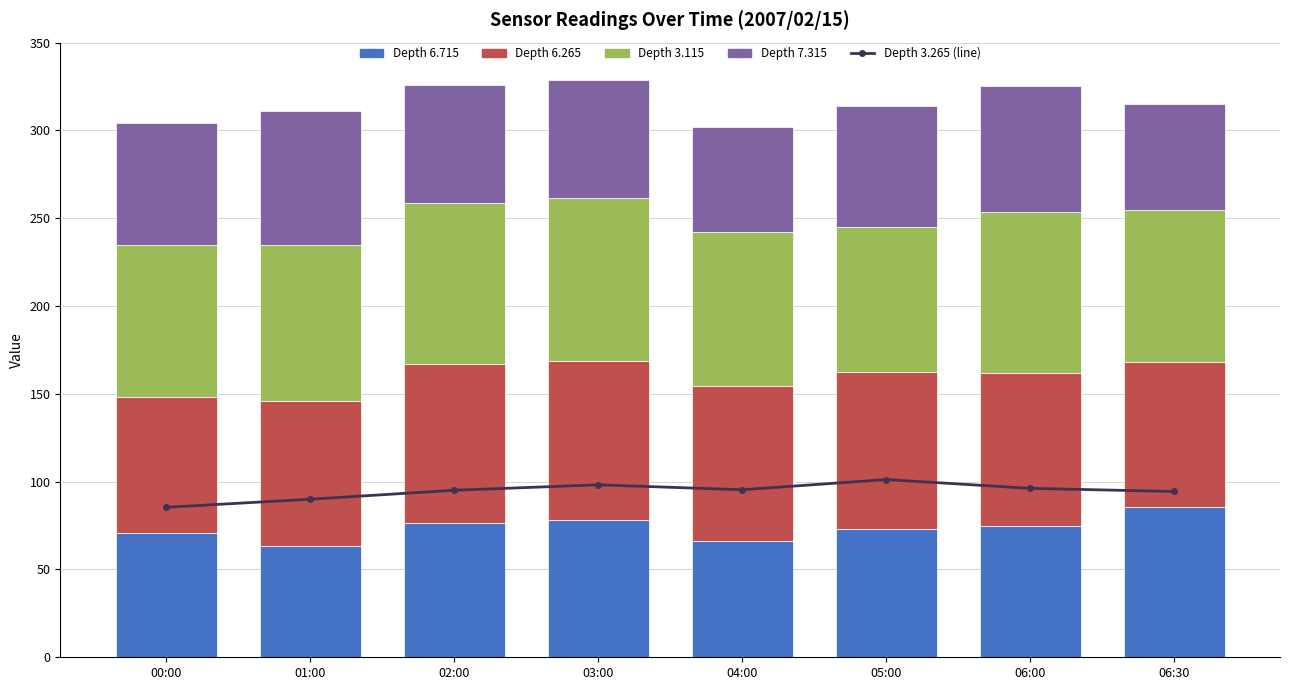

How many data points does each series have?

8